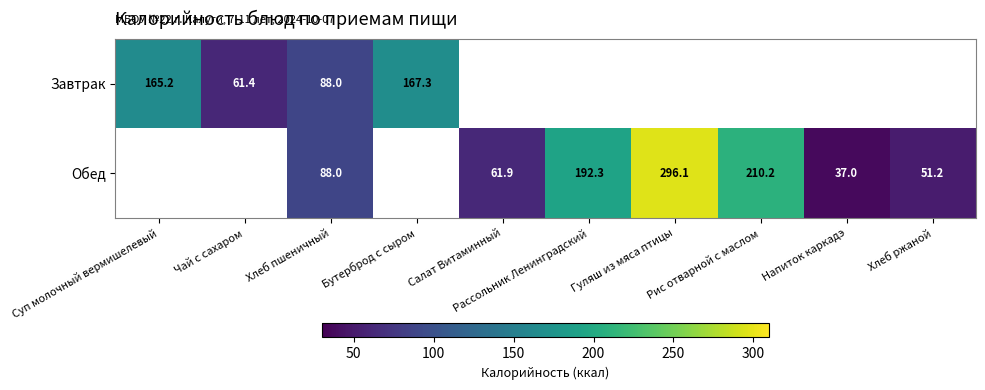

The value of Завтрак at Хлеб пшеничный is 88.0. True or false?

True